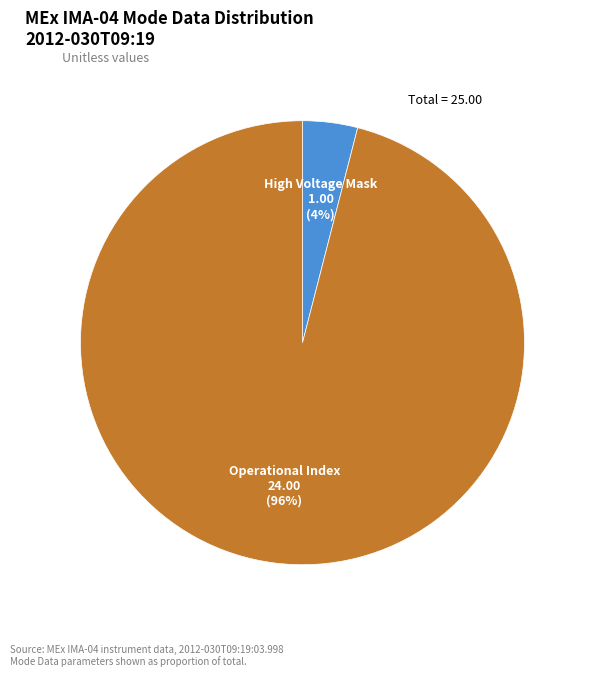

Between Operational Index and High Voltage Mask, which is larger?

Operational Index